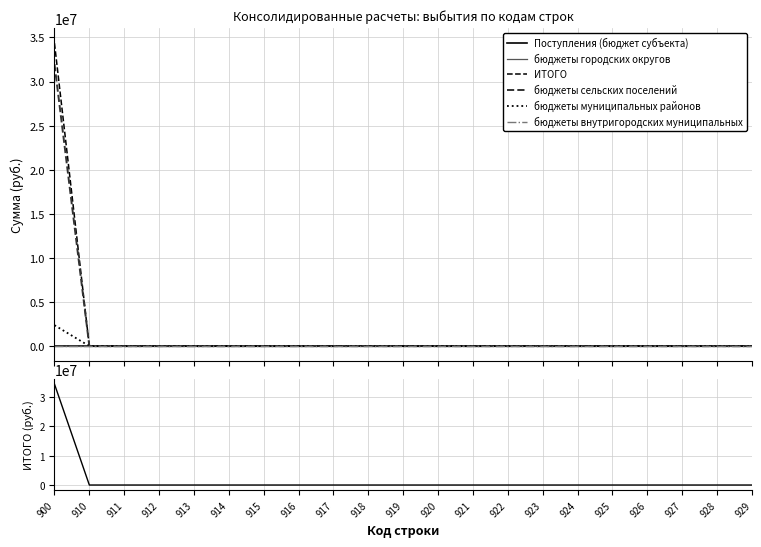

How many categories are shown in the chart?

21